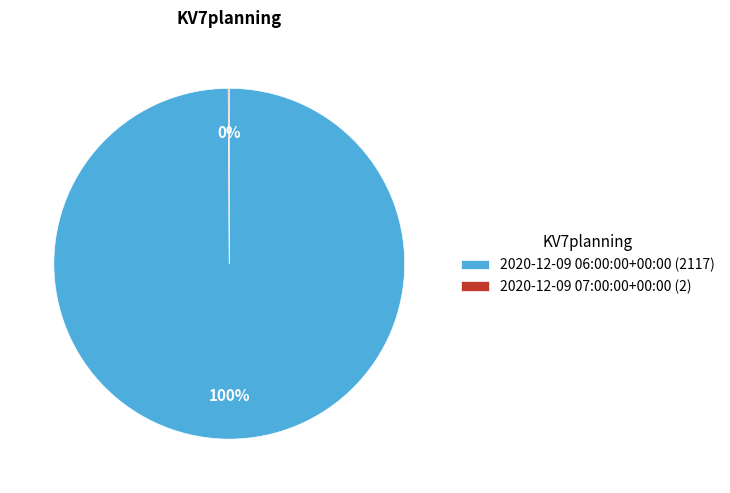

To the nearest percent, what is the difference between the largest and smallest slice percentages?

100%